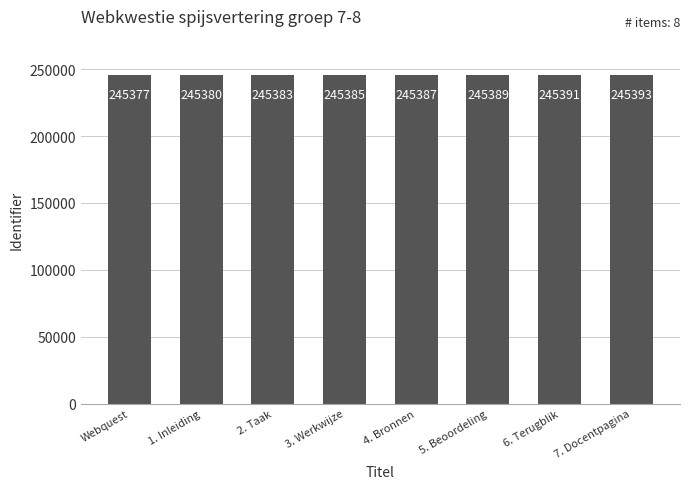

Read the value at 7. Docentpagina.

245393